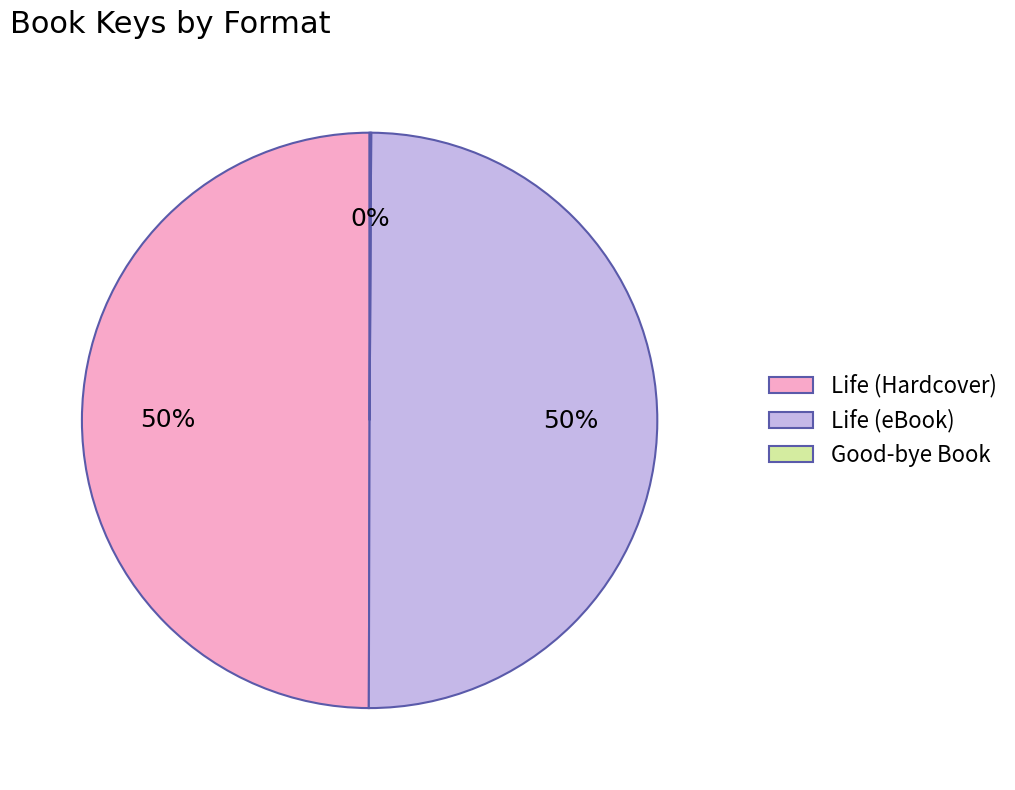

What percentage is the Life (Hardcover) slice, to the nearest percent?

50%